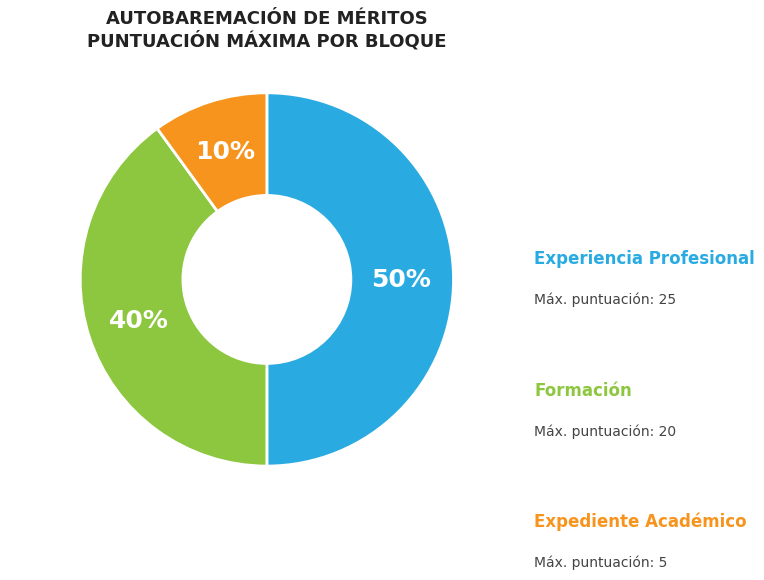

What is the smallest slice in the pie chart?

Expediente Académico